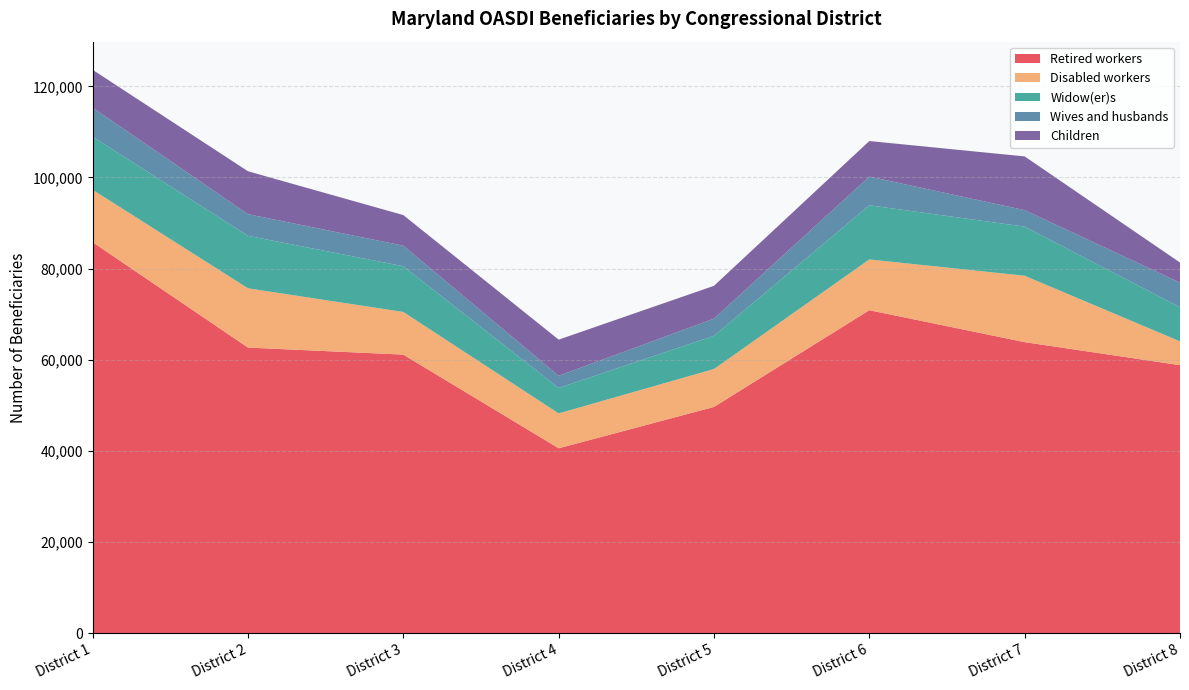

Reading left to right, list all the values displayed in this chart.

Retired workers: 85802	62685	61143	40596	49667	70885	63877	58829
Disabled workers: 11497	13007	9356	7649	8316	11135	14570	5216
Widow(er)s: 11639	11511	10034	5587	7287	11883	10768	7505
Wives and husbands: 6386	4747	4505	2670	3770	6287	3621	5394
Children: 8287	9415	6713	7925	7197	7805	11784	4398